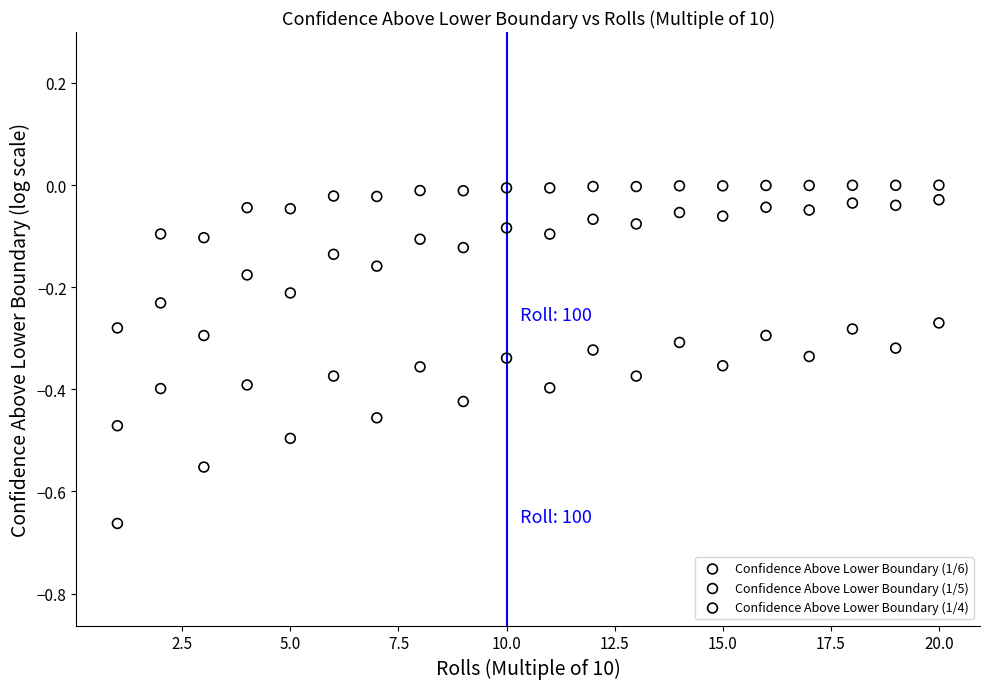

Which series reaches the minimum Y coordinate?

Confidence Above Lower Boundary (1/6)